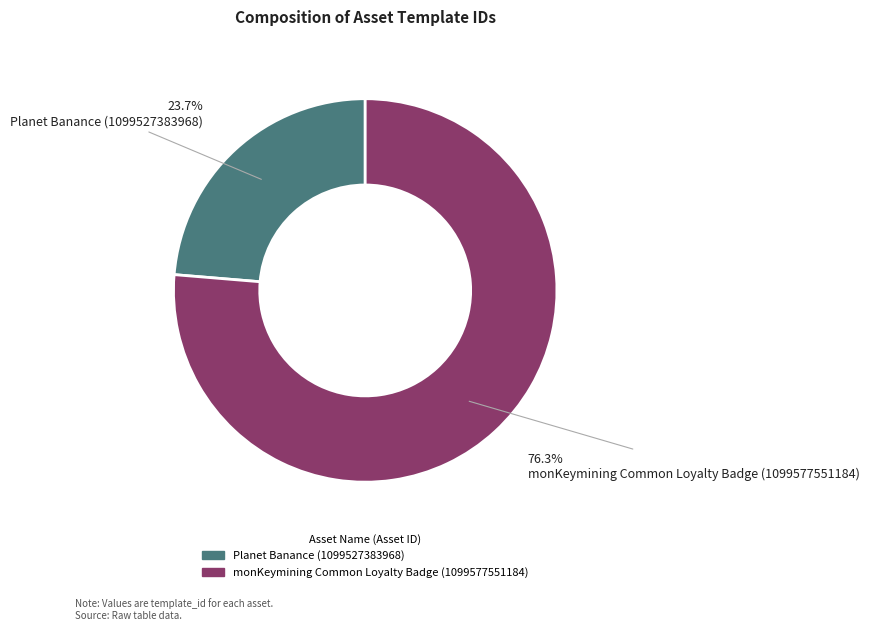

Between monKeymining Common Loyalty Badge (1099577551184) and Planet Banance (1099527383968), which is larger?

monKeymining Common Loyalty Badge (1099577551184)